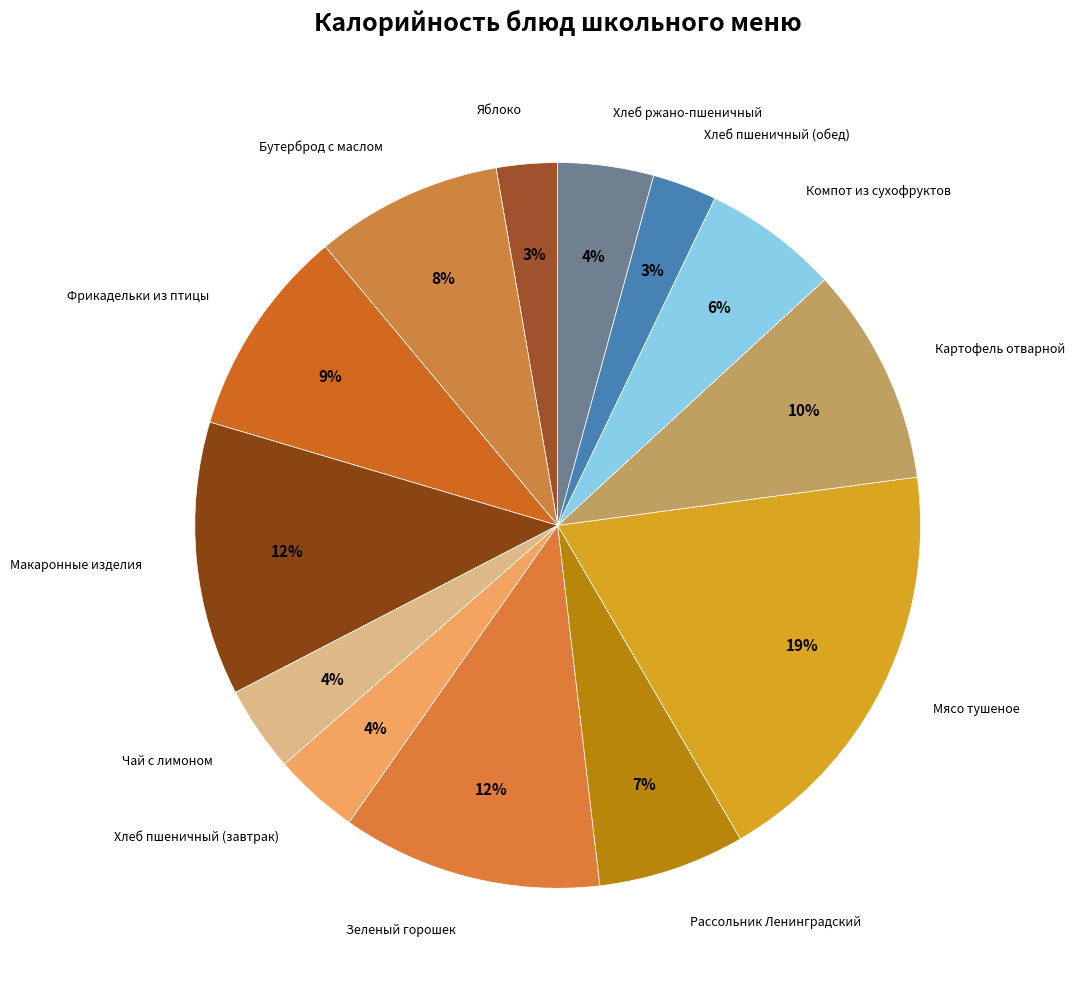

How many segments does this pie chart have?

13